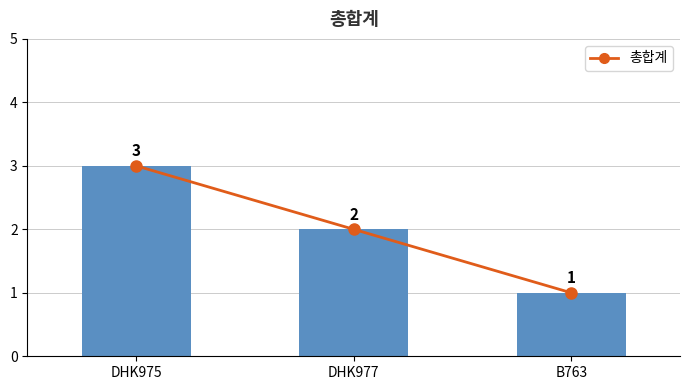

What value does the data have at DHK975?

3